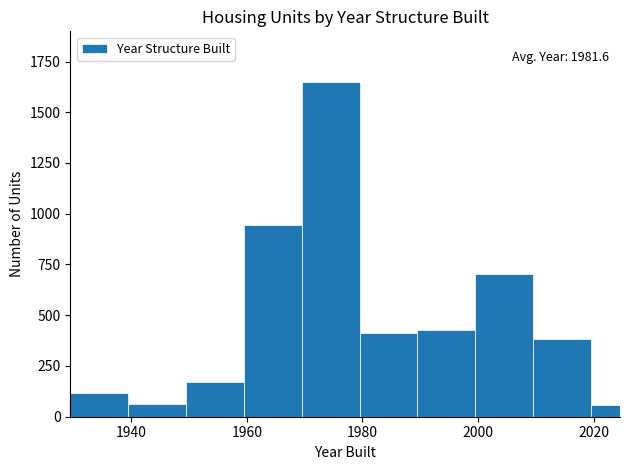

Around what value on the x-axis is the tallest bar? Give the approximate position of its centre, as read against the axis.

1974